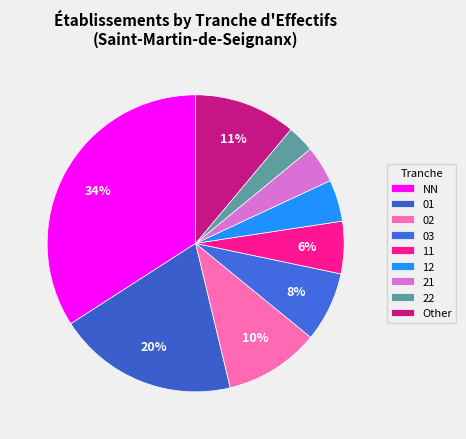

The 22 slice represents 18% of the pie. True or false?

False